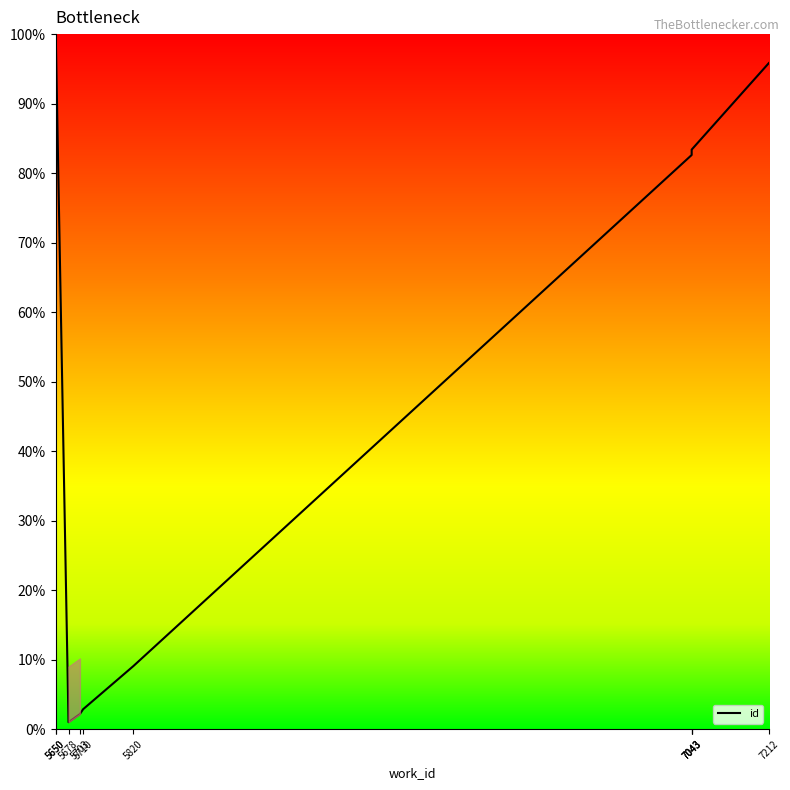

How many data points are above 82?

5